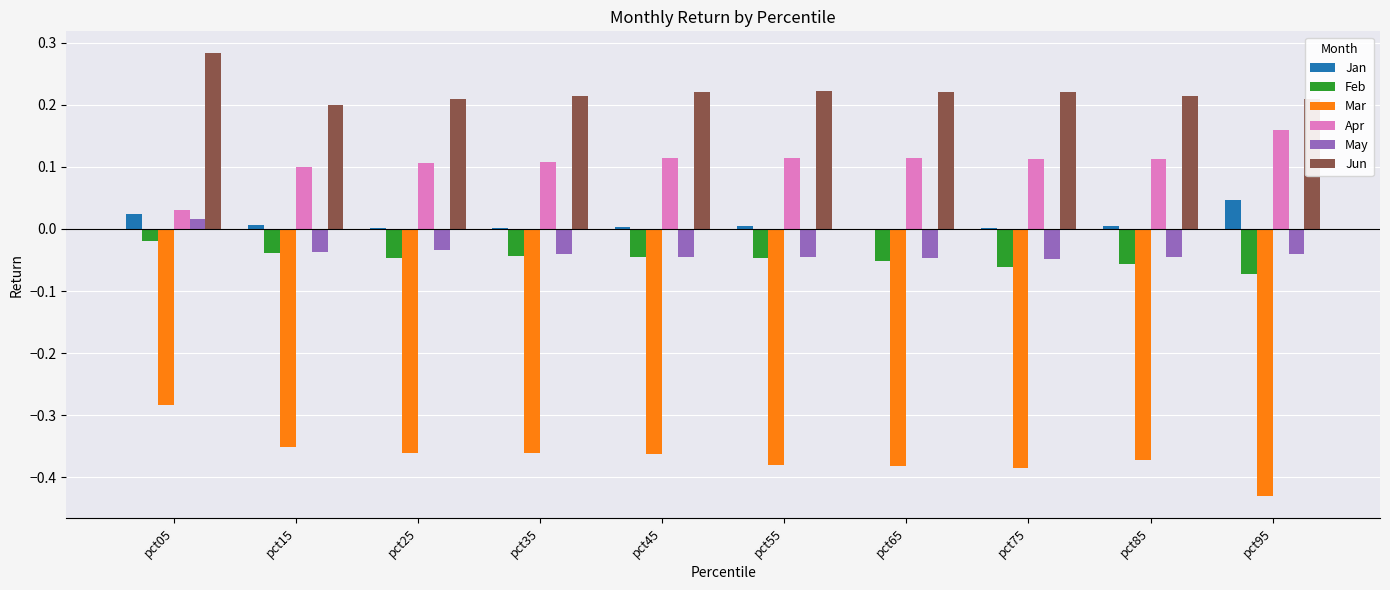

At which label does Feb reach its peak?

pct05